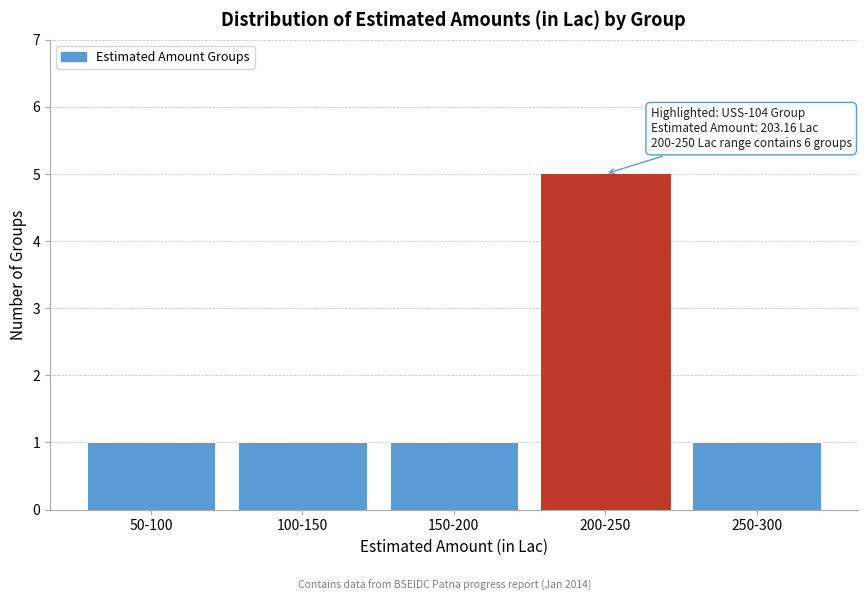

Reading left to right, extract all data points from this chart.

1	1	1	5	1